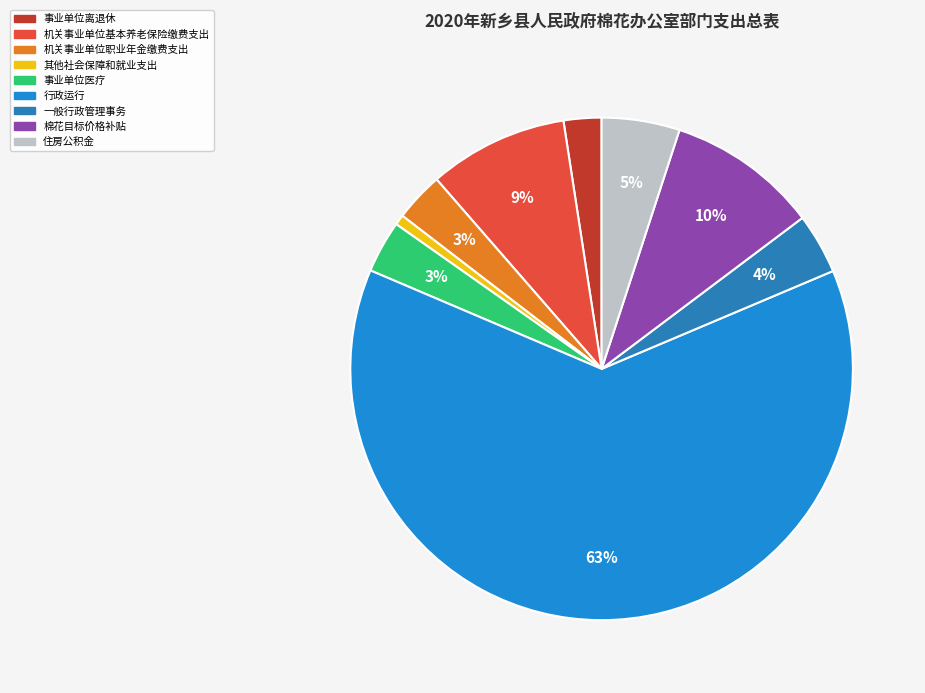

Count the number of slices in the pie.

9